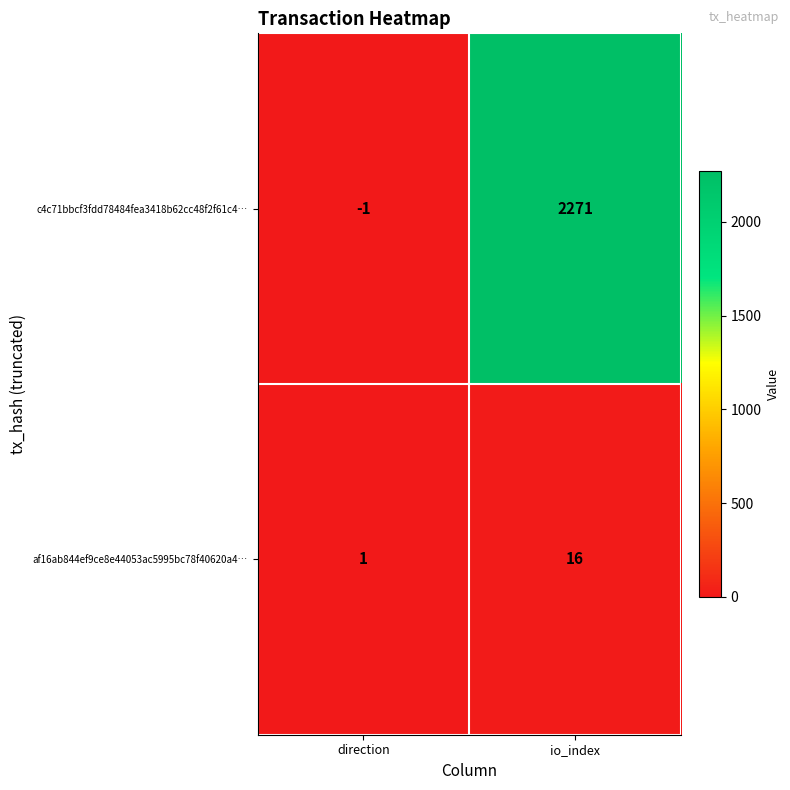

At io_index, list the series in order from smallest to largest.

af16ab844ef9ce8e44053ac5995bc78f40620a4…, c4c71bbcf3fdd78484fea3418b62cc48f2f61c4…